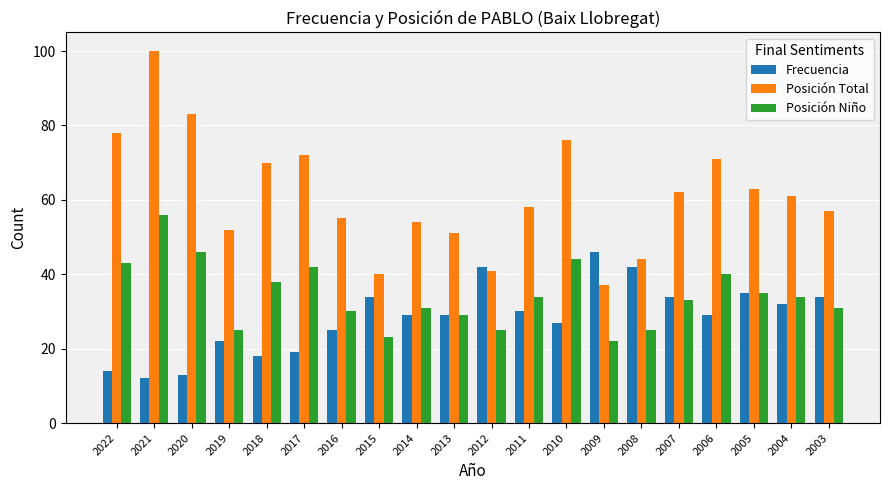

How many data points does each series have?

20